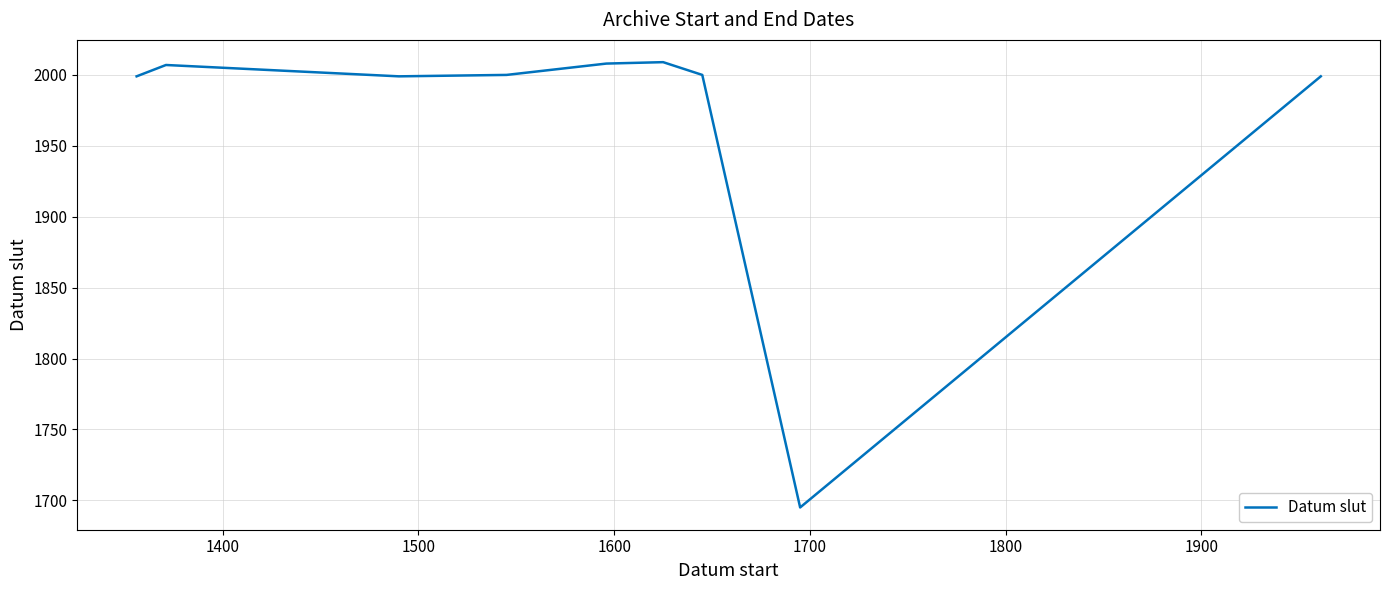

What is the minimum value shown in the chart?

1695